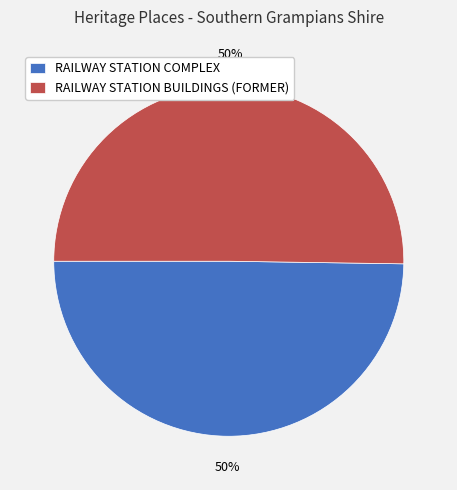

To the nearest percent, what is the average slice percentage?

50%